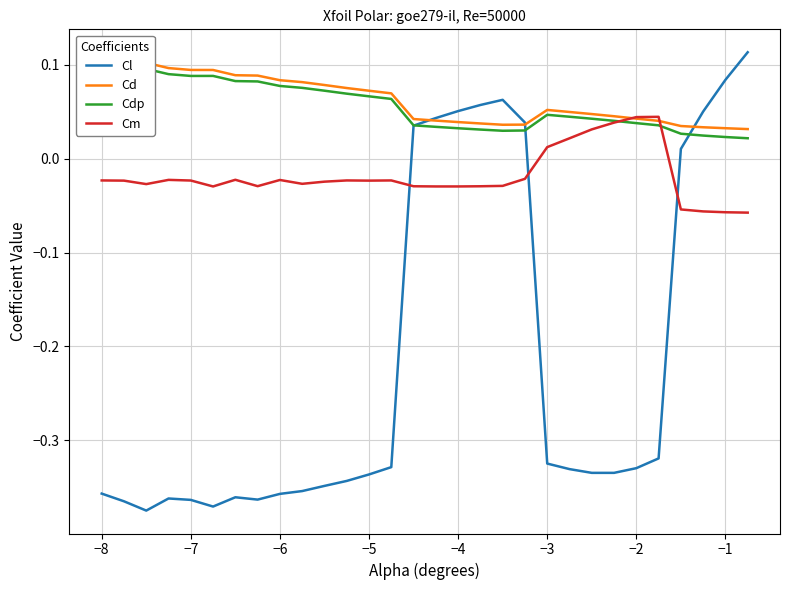

Reading left to right, list all the values displayed in this chart.

Cl: -0.4	-0.4	-0.4	-0.4	-0.4	-0.4	-0.4	-0.4	-0.4	-0.4	-0.3	-0.3	-0.3	-0.3	0.0	0.0	0.1	0.1	0.1	0.0	-0.3	-0.3	-0.3	-0.3	-0.3	-0.3	0.0	0.1	0.1	0.1
Cd: 0.1	0.1	0.1	0.1	0.1	0.1	0.1	0.1	0.1	0.1	0.1	0.1	0.1	0.1	0.0	0.0	0.0	0.0	0.0	0.0	0.1	0.0	0.0	0.0	0.0	0.0	0.0	0.0	0.0	0.0
Cdp: 0.1	0.1	0.1	0.1	0.1	0.1	0.1	0.1	0.1	0.1	0.1	0.1	0.1	0.1	0.0	0.0	0.0	0.0	0.0	0.0	0.0	0.0	0.0	0.0	0.0	0.0	0.0	0.0	0.0	0.0
Cm: -0.0	-0.0	-0.0	-0.0	-0.0	-0.0	-0.0	-0.0	-0.0	-0.0	-0.0	-0.0	-0.0	-0.0	-0.0	-0.0	-0.0	-0.0	-0.0	-0.0	0.0	0.0	0.0	0.0	0.0	0.0	-0.1	-0.1	-0.1	-0.1